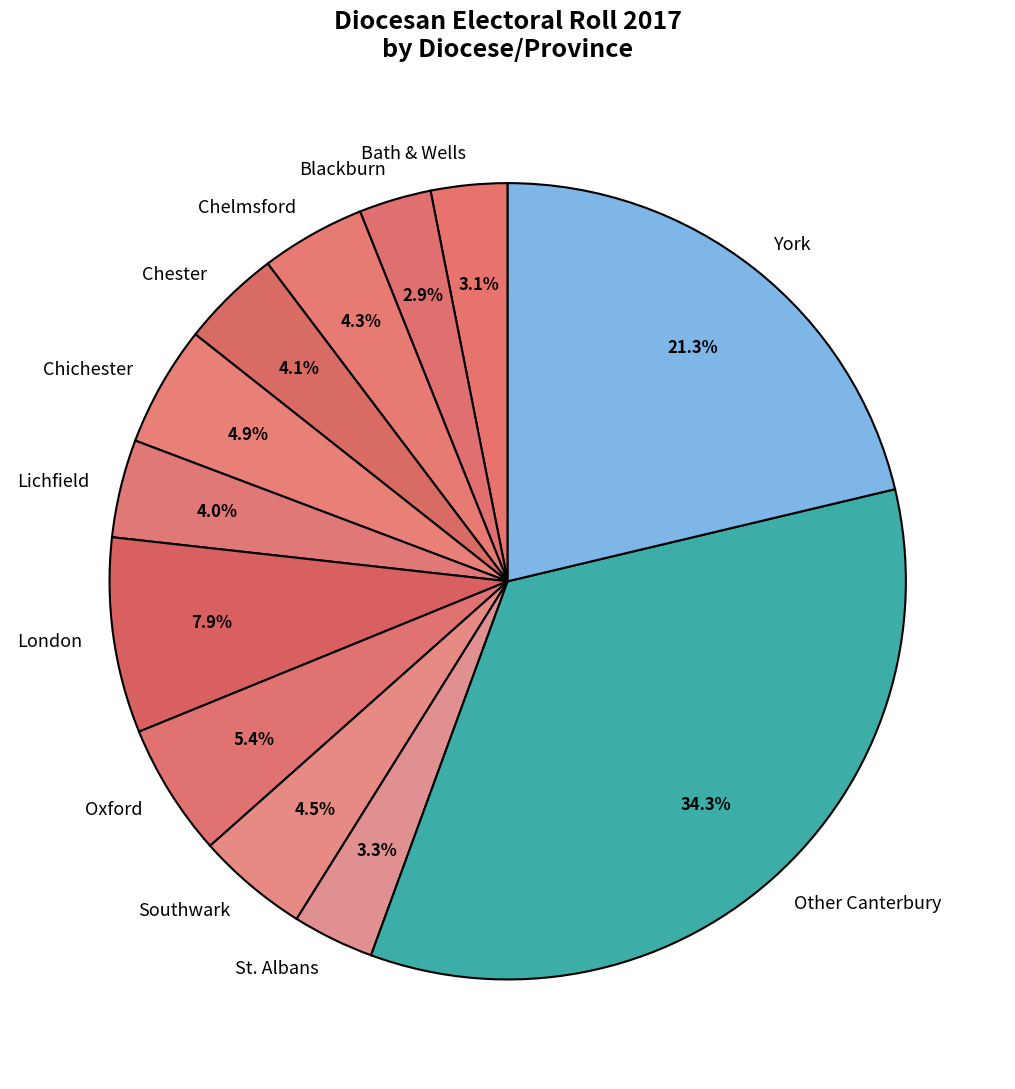

Which has a higher value, Blackburn or London?

London